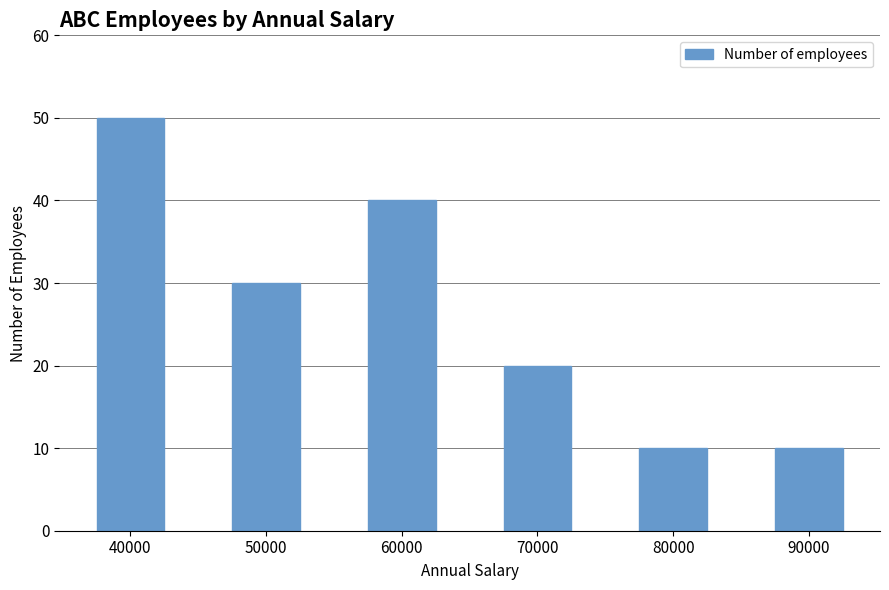

What is the value of the 2nd bar from the left?

30